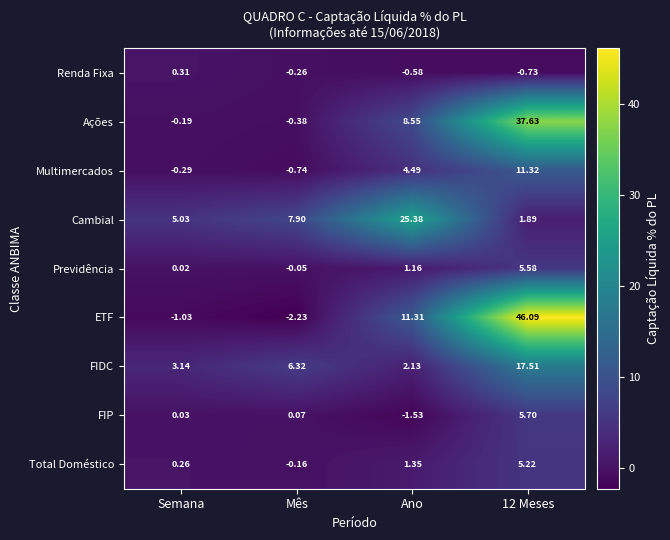

Is the value of Cambial at Mês greater than the value of ETF at Mês?

Yes